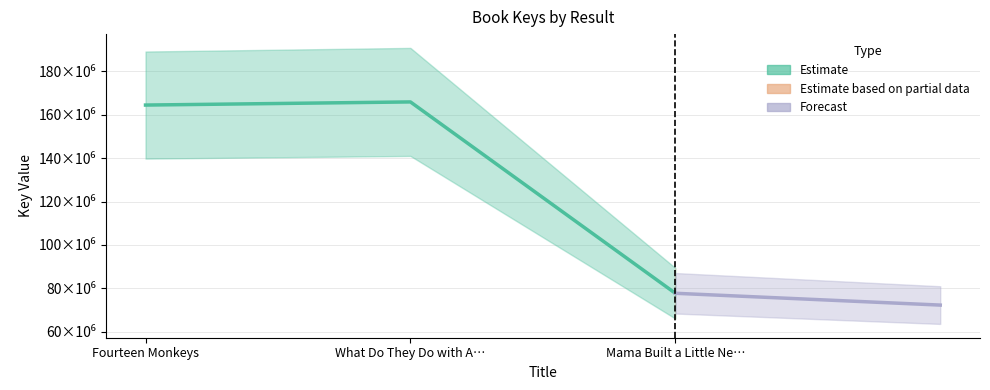

Reading right to left, what are all the values shown in this chart?

77728629	165868395	164424455